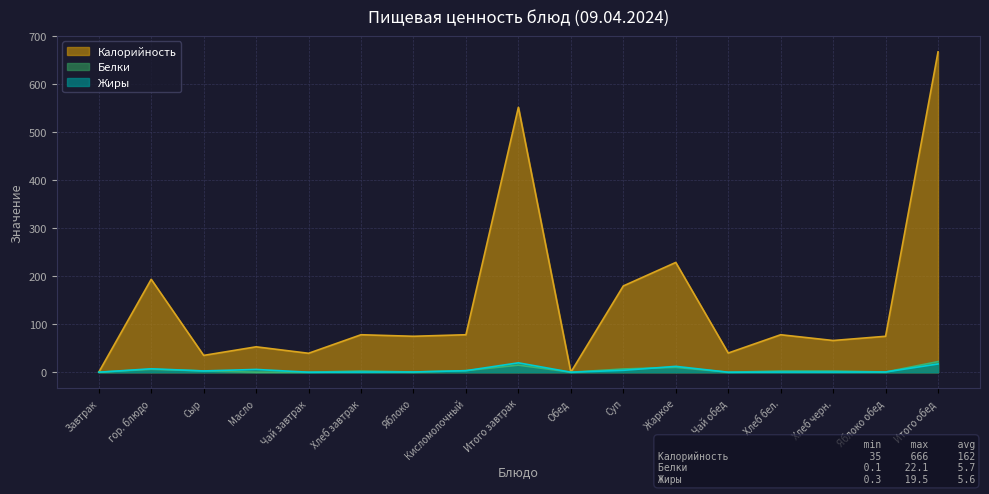

What is the average value of the Калорийность series?

143.3